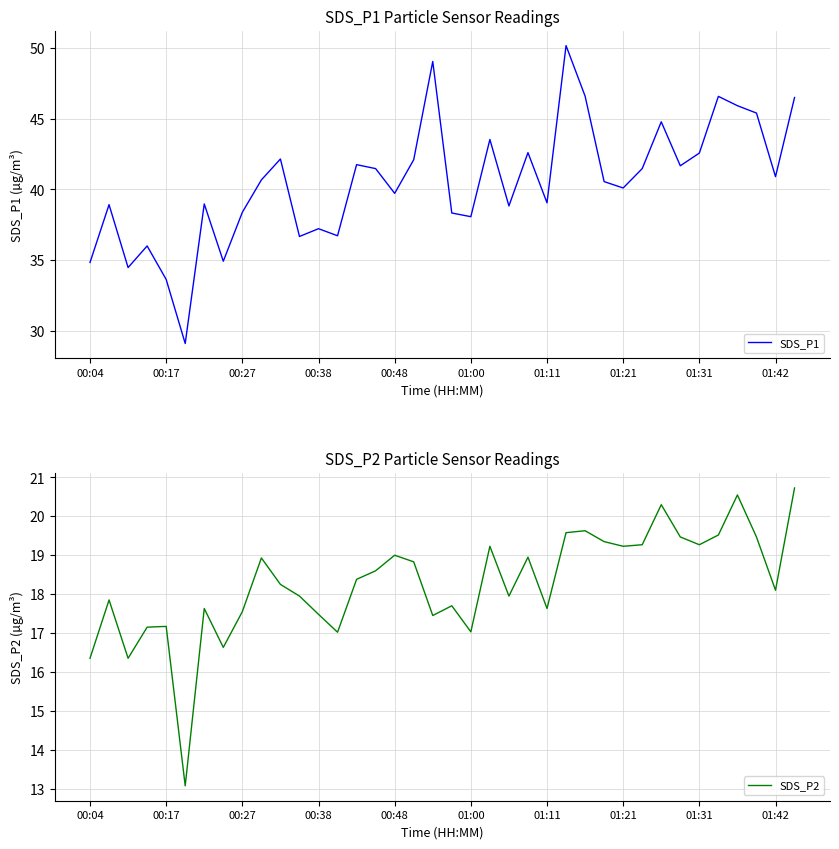

What is the sum of all SDS_P1 values?

1540.4